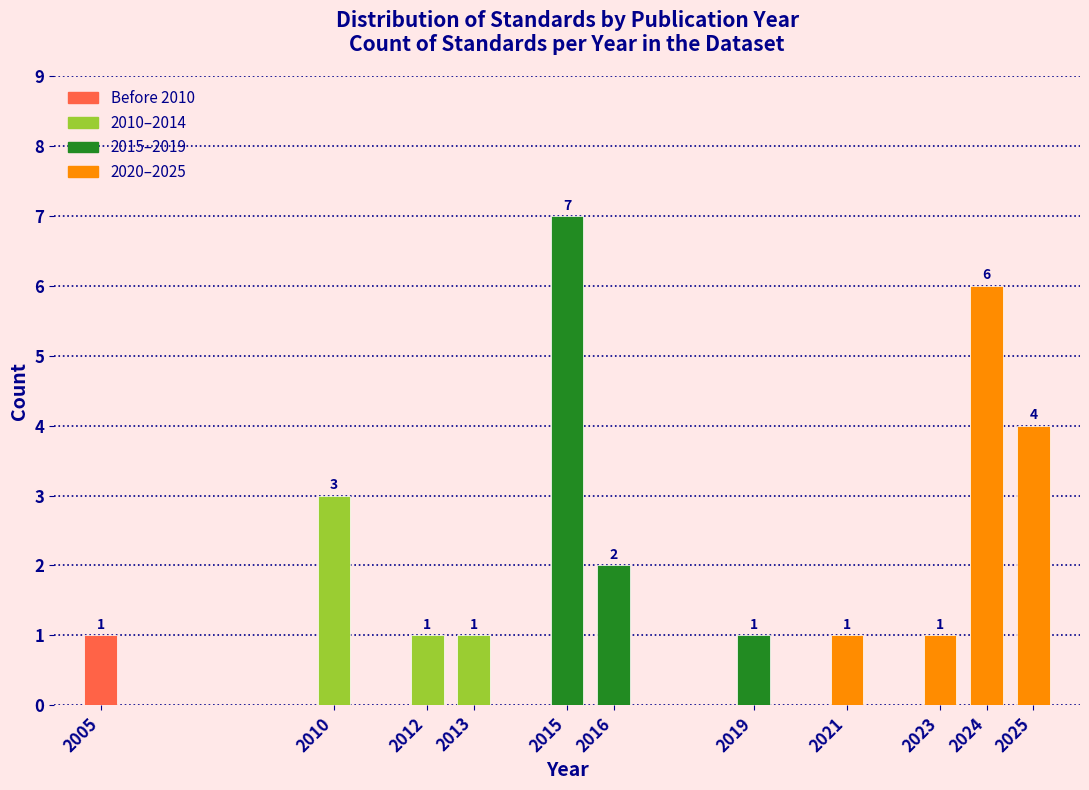

Reading left to right, what are all the values shown in this chart?

2005=1	2010=3	2012=1	2013=1	2015=7	2016=2	2019=1	2021=1	2023=1	2024=6	2025=4